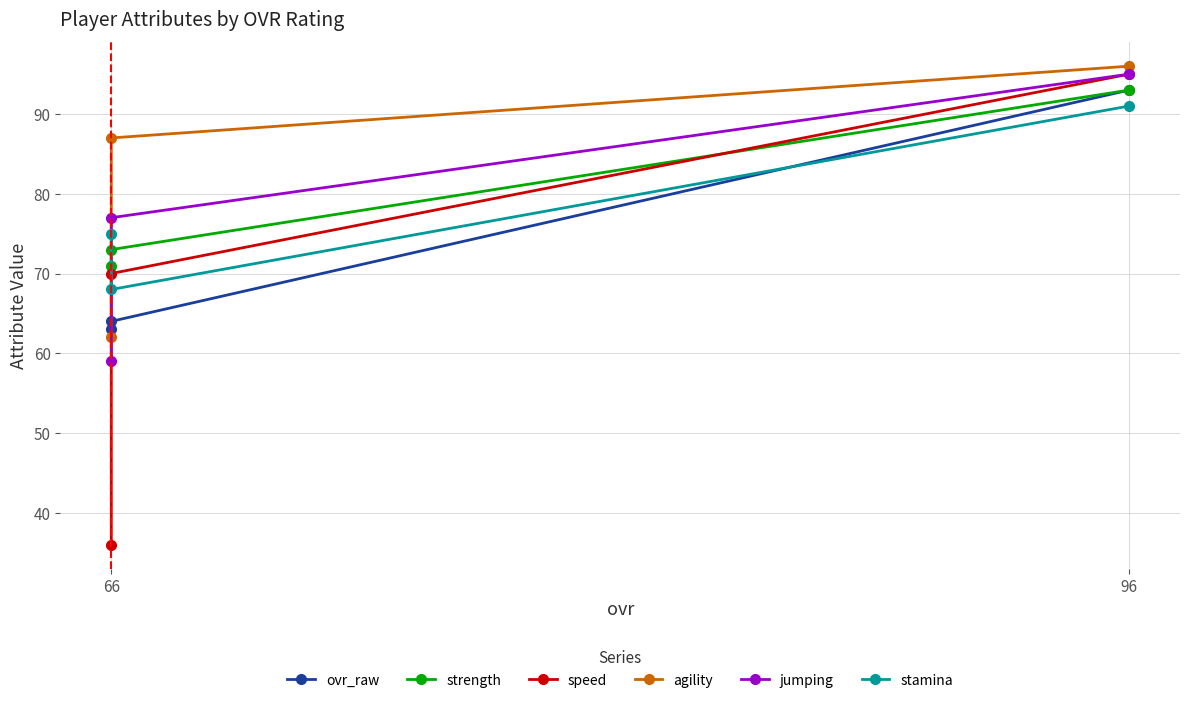

At how many categories does at least one series exceed 56?

3